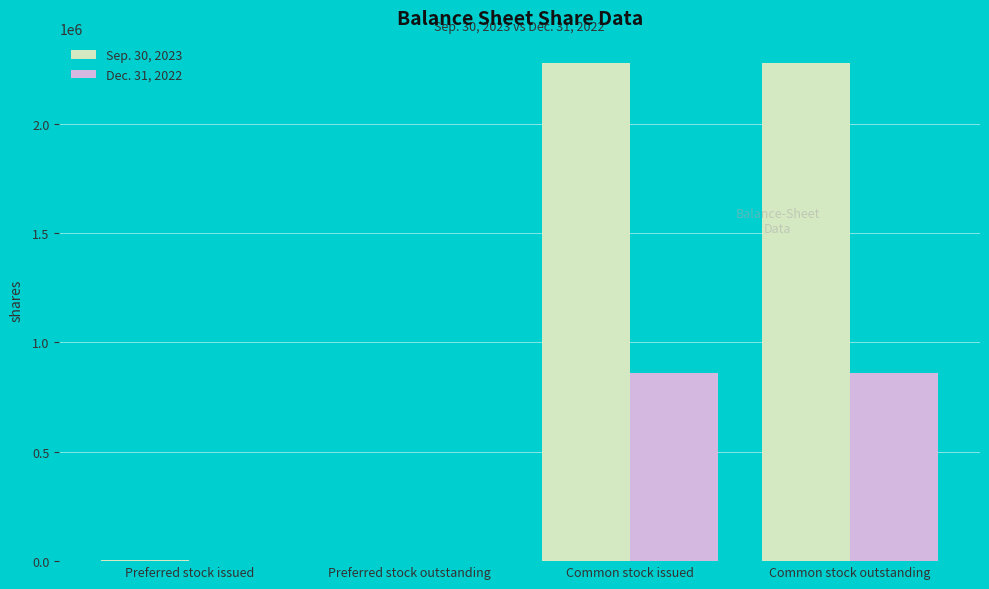

Is it true that Dec. 31, 2022 equals 859402 at Common stock outstanding?

True